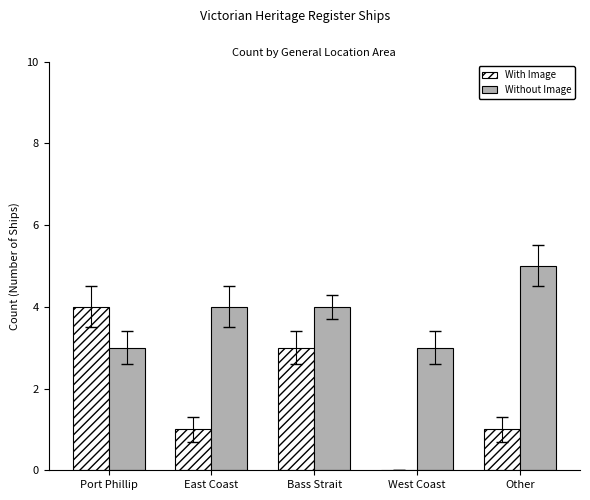

What is the total value across all series at West Coast?

3